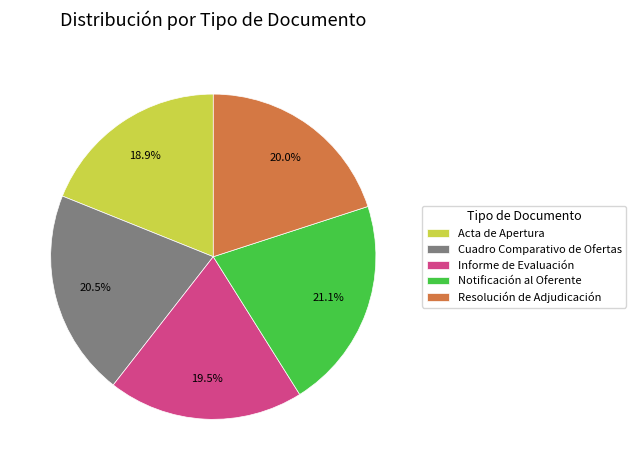

Is it true that Informe de Evaluación is 12% of the pie?

False